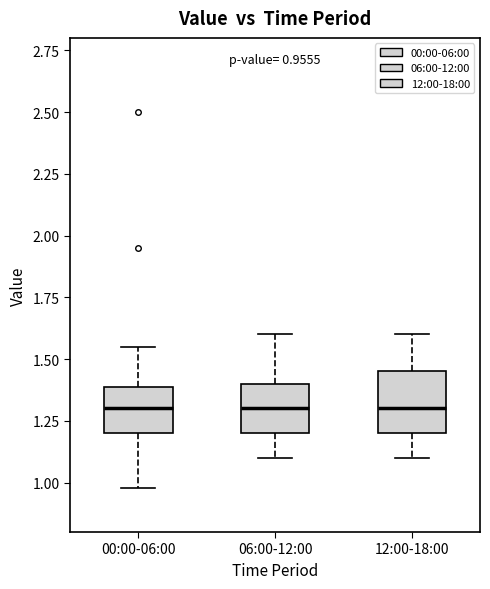

Which box is the tallest, from its lower edge to its upper edge?

12:00-18:00